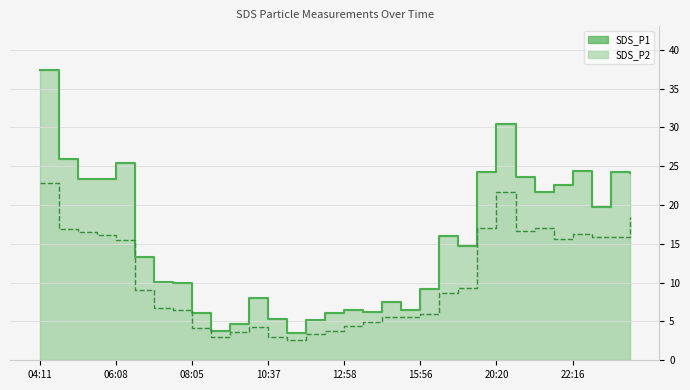

At how many categories does at least one series exceed 35?

1